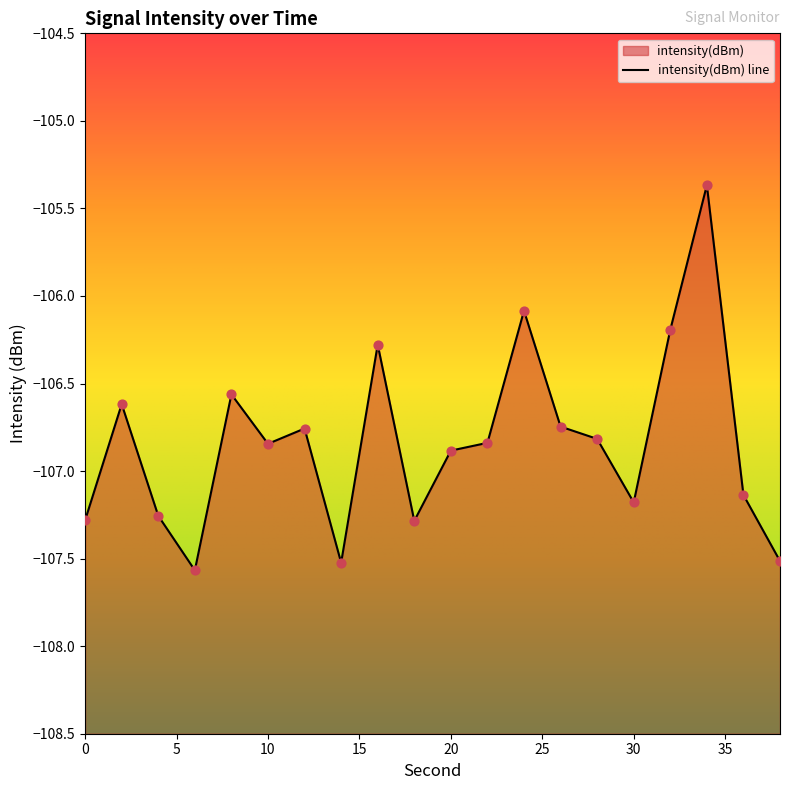

What is the change in value from 12 to 28?

-0.1